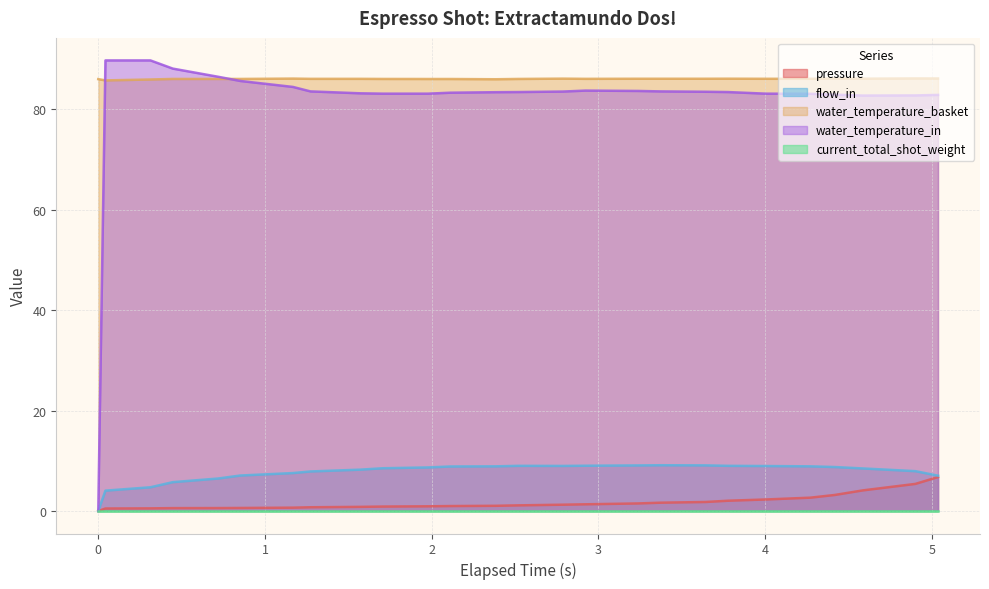

Which series has the widest spread of values?

water_temperature_in